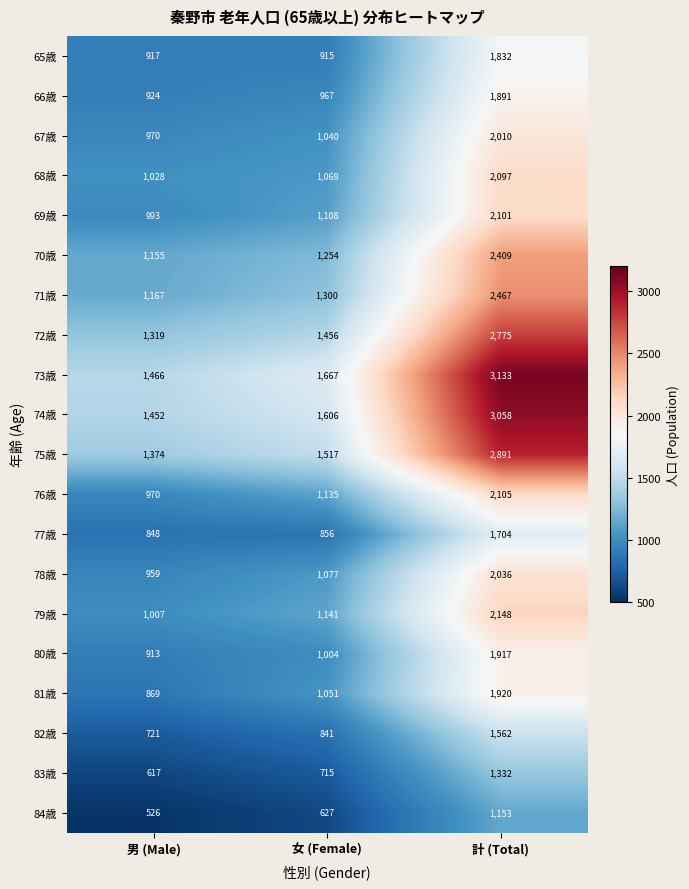

The 73歳 series shows 1667 at 女 (Female). True or false?

True